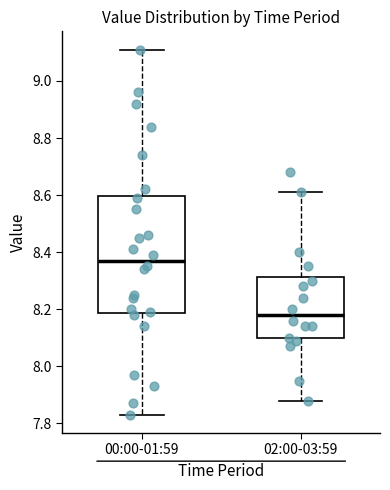

Which box's median line is the highest?

00:00-01:59